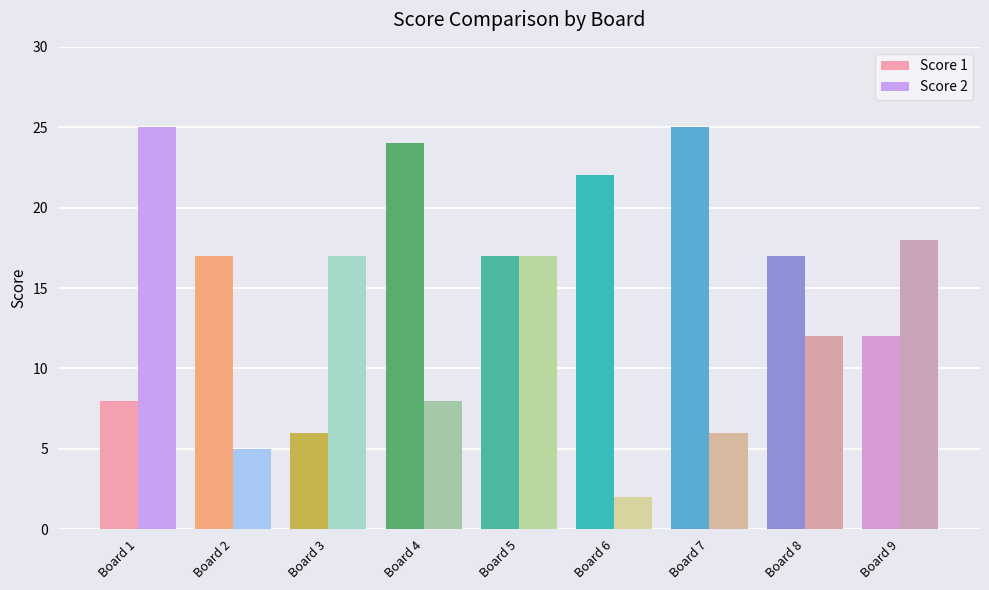

What is the lowest value of the Score 1 series?

6